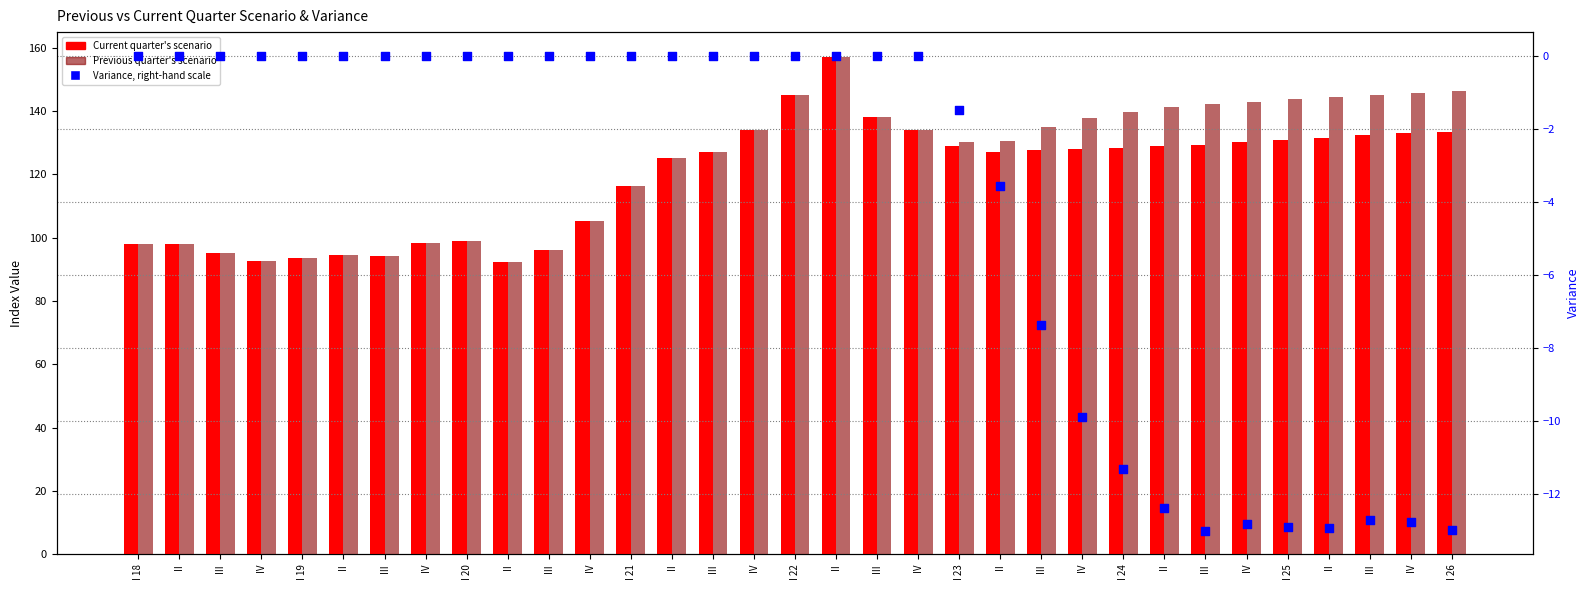

Which series reaches the minimum Y coordinate?

Variance, right-hand scale